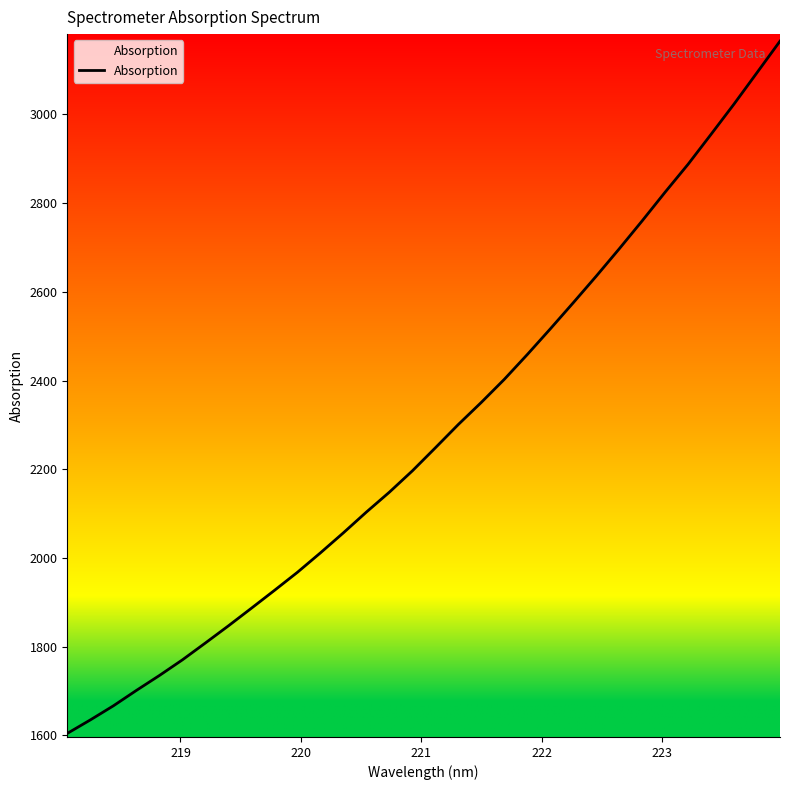

What is the maximum value shown in the chart?

3165.3